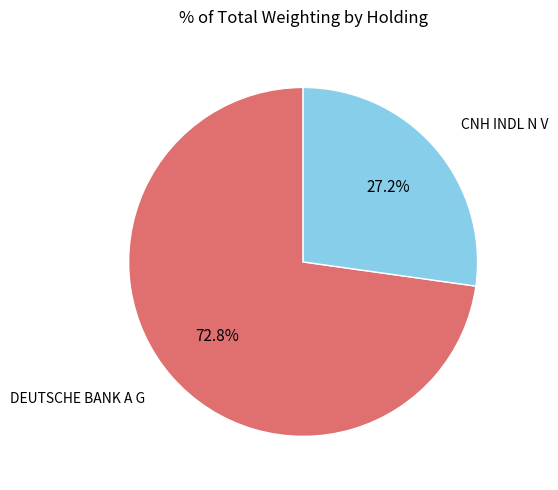

What percentage do CNH INDL N V and DEUTSCHE BANK A G together represent?

100.0%